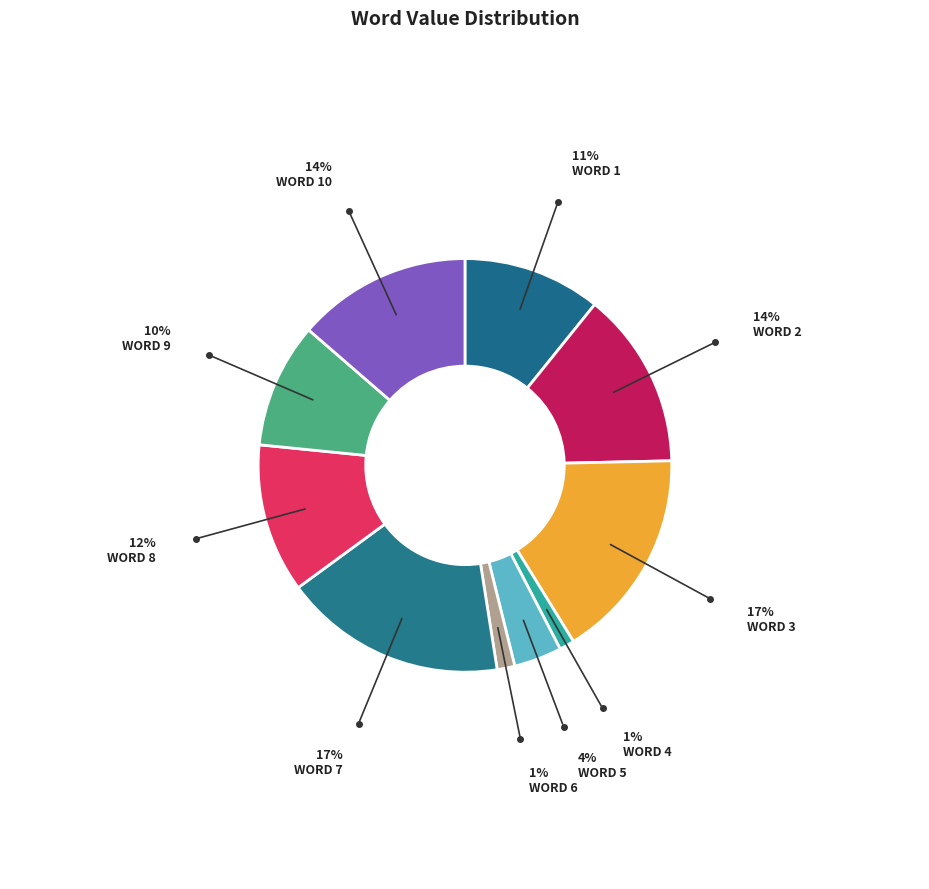

Rank the categories by value from highest to lowest.

Word 7, Word 3, Word 2, Word 10, Word 8, Word 1, Word 9, Word 5, Word 6, Word 4